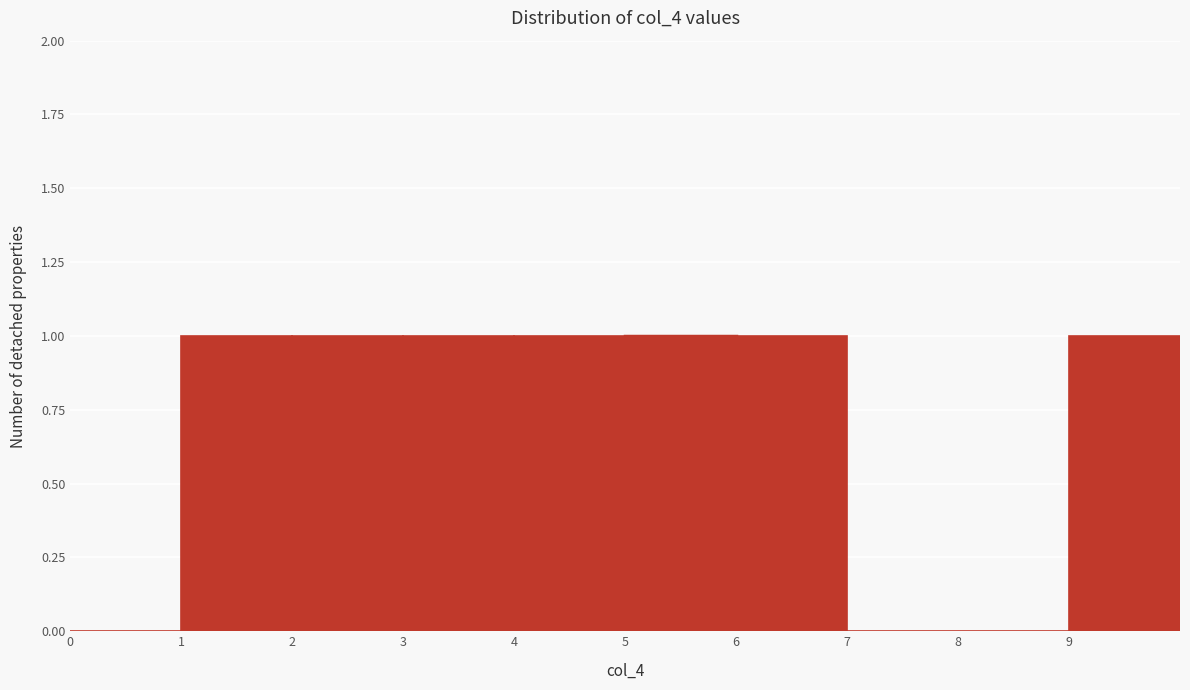

Reading left to right, list every bar in this chart as the range it spans on the x-axis followed by its height. The values are not printed on the chart, so give them approximately, as read against the axis.

0 to 1: 0
1 to 2: 1
2 to 3: 1
3 to 4: 1
4 to 5: 1
5 to 6: 1
6 to 7: 1
7 to 8: 0
8 to 9: 0
9 to 10: 1